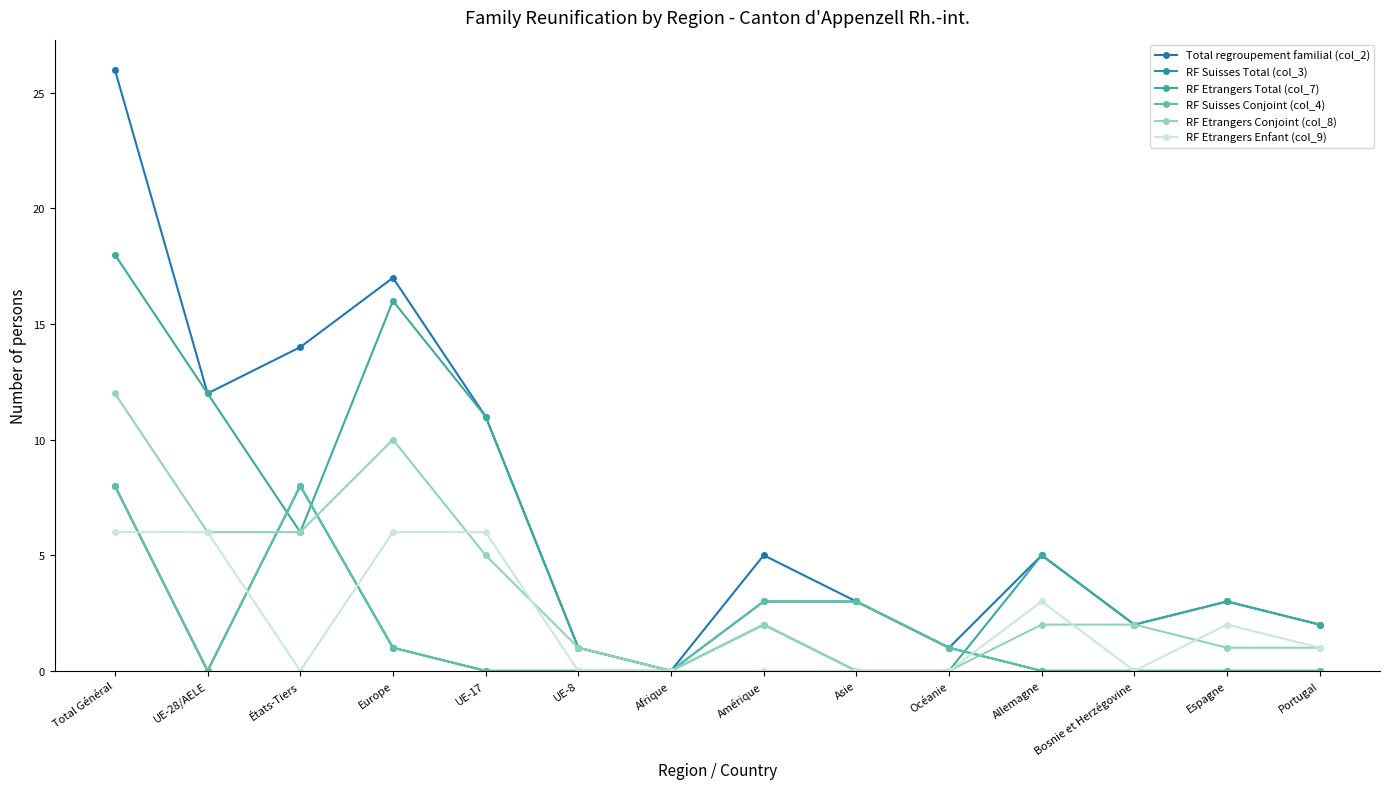

At which category does RF Etrangers Total (col_7) reach its first local valley?

États-Tiers